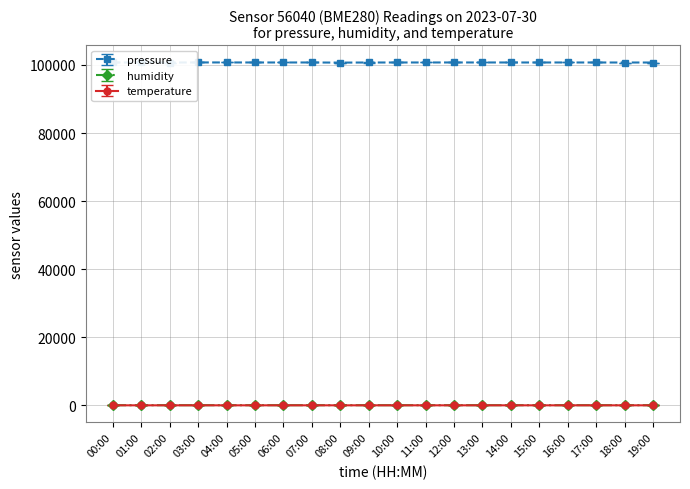

Which series has the widest spread of values?

pressure